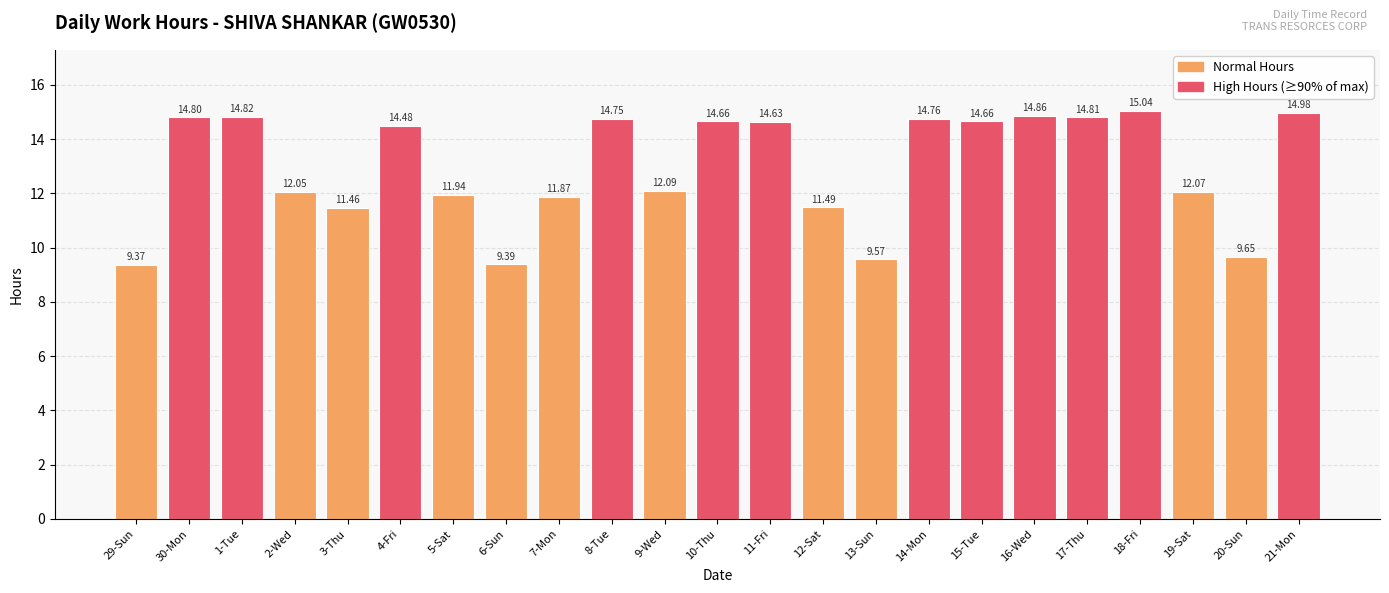

Is it true that the value at 5-Sat is 11.9?

True